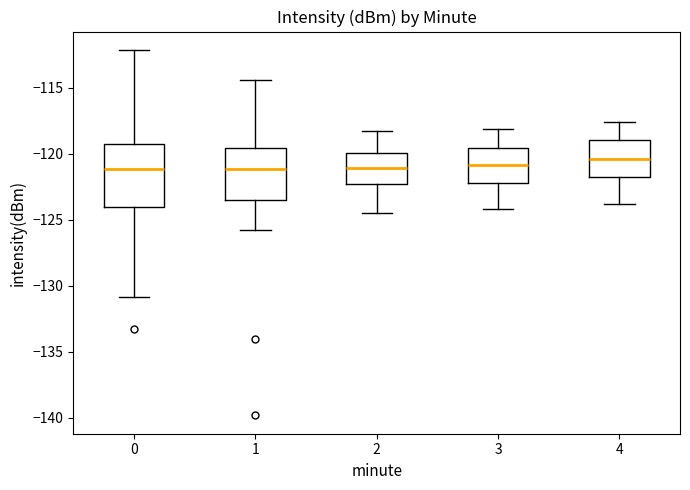

Comparing the boxes themselves (not the whiskers), which one is the tallest?

0